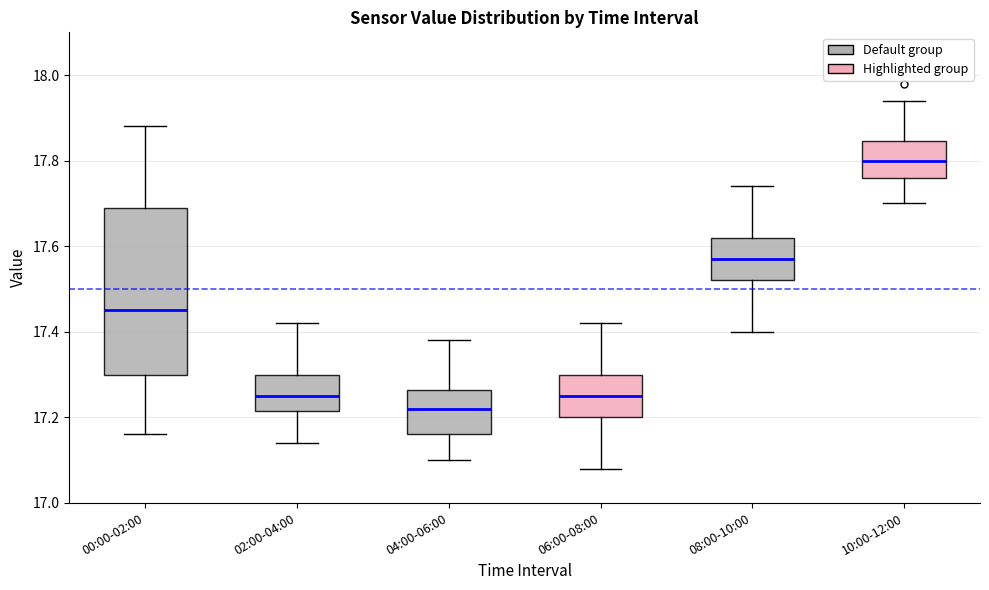

Which box has the lowest median line?

04:00-06:00